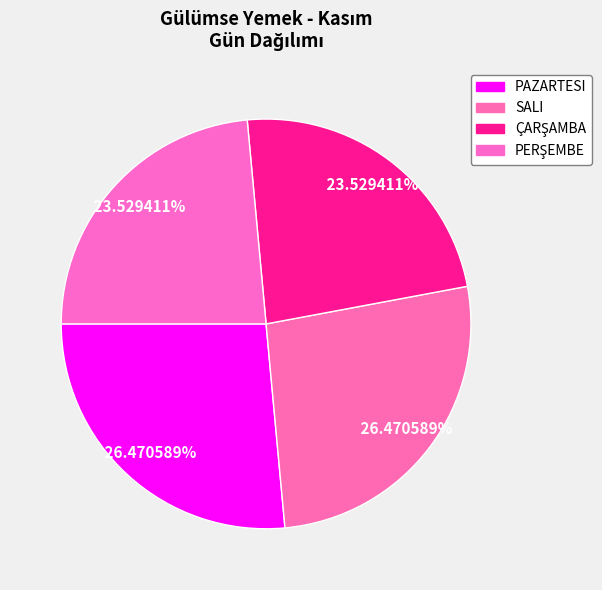

Count the number of slices in the pie.

4